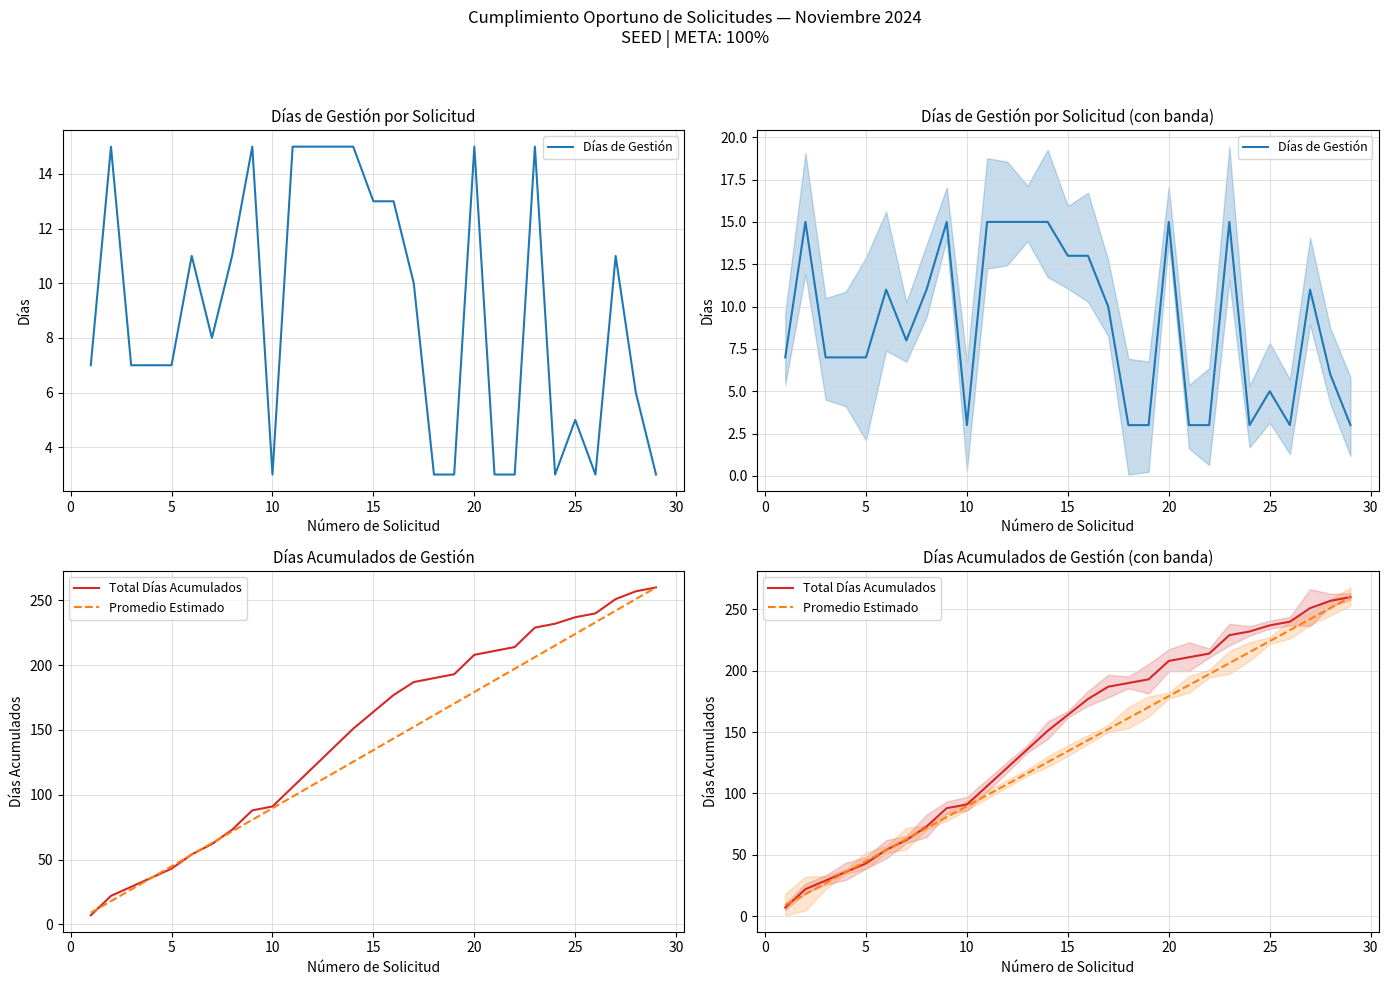

True or false: Días de Gestión has more than 0 points higher than both neighbors.

True